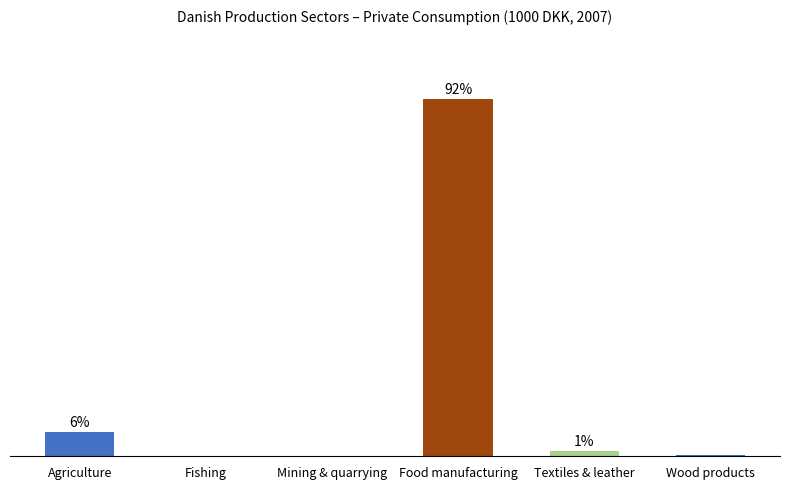

How many bars are there in total?

6